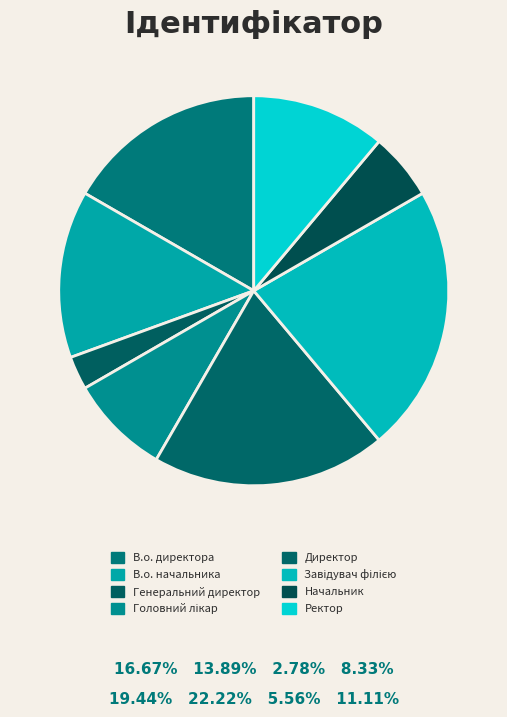

Rank the categories by value from highest to lowest.

Завідувач філією, Директор, В.о. директора, В.о. начальника, Ректор, Головний лікар, Начальник, Генеральний директор